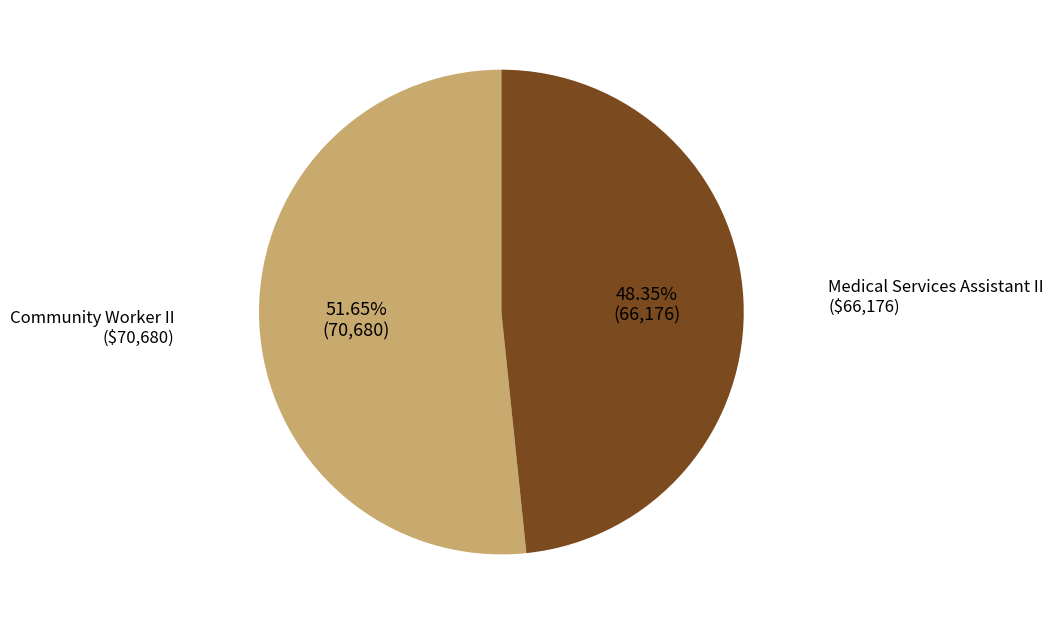

Is Medical Services Assistant II the majority of the pie?

No